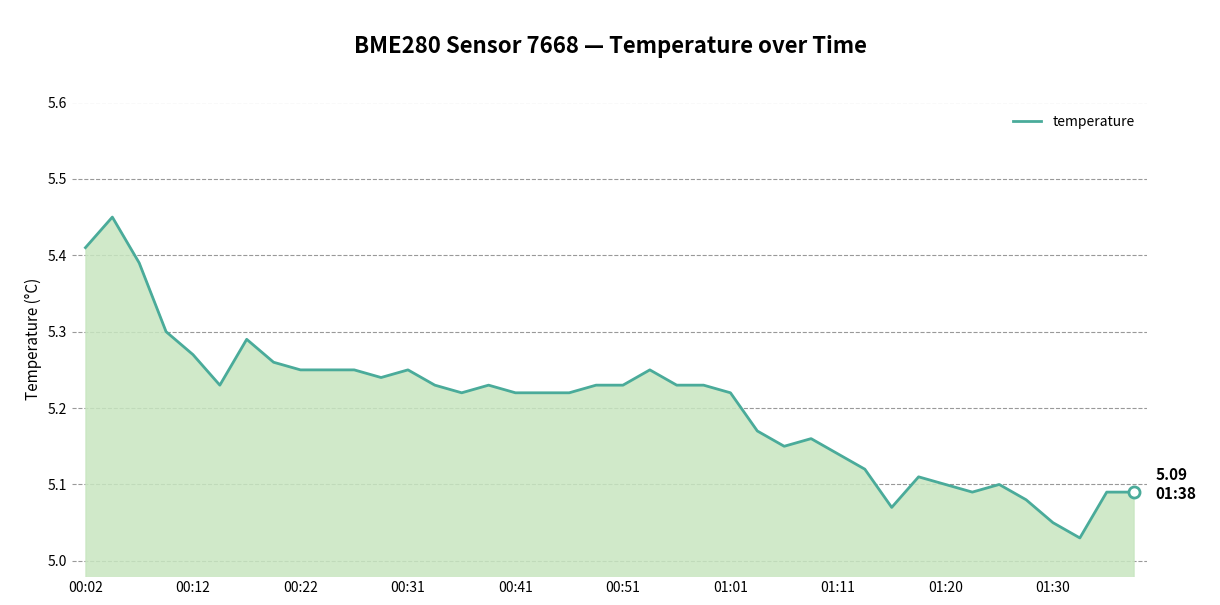

What is the difference between the maximum and minimum values?

0.4